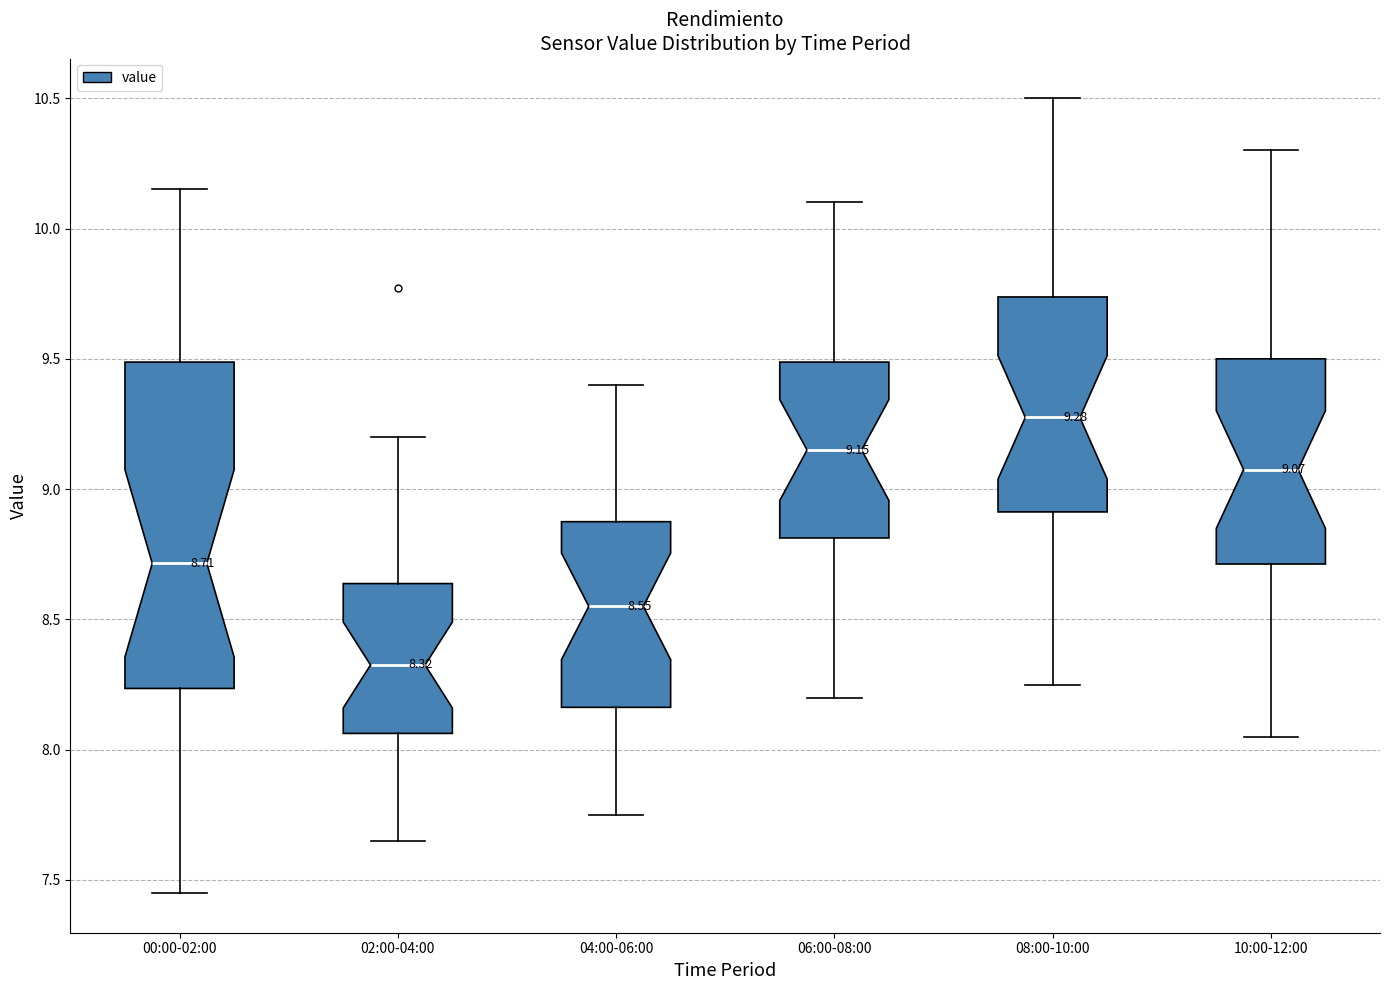

Which box's median line is the highest?

08:00-10:00